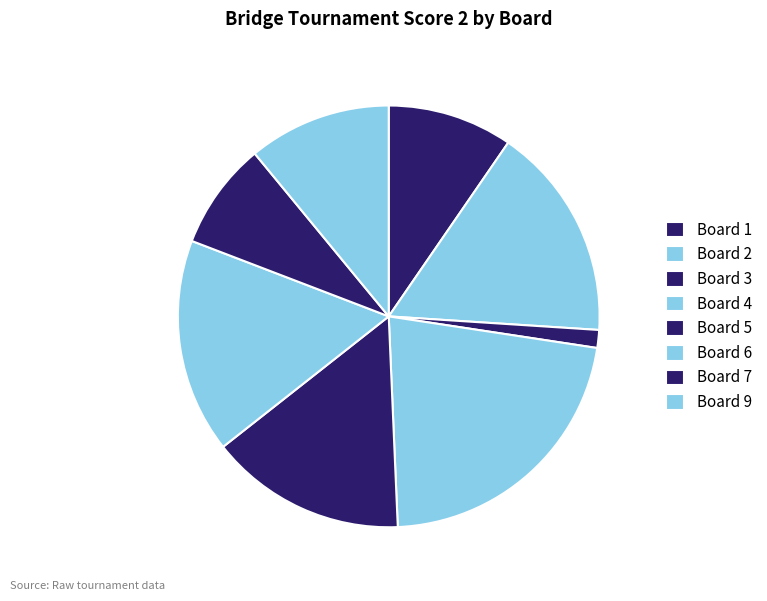

Which category has the biggest portion of the pie?

Board 4